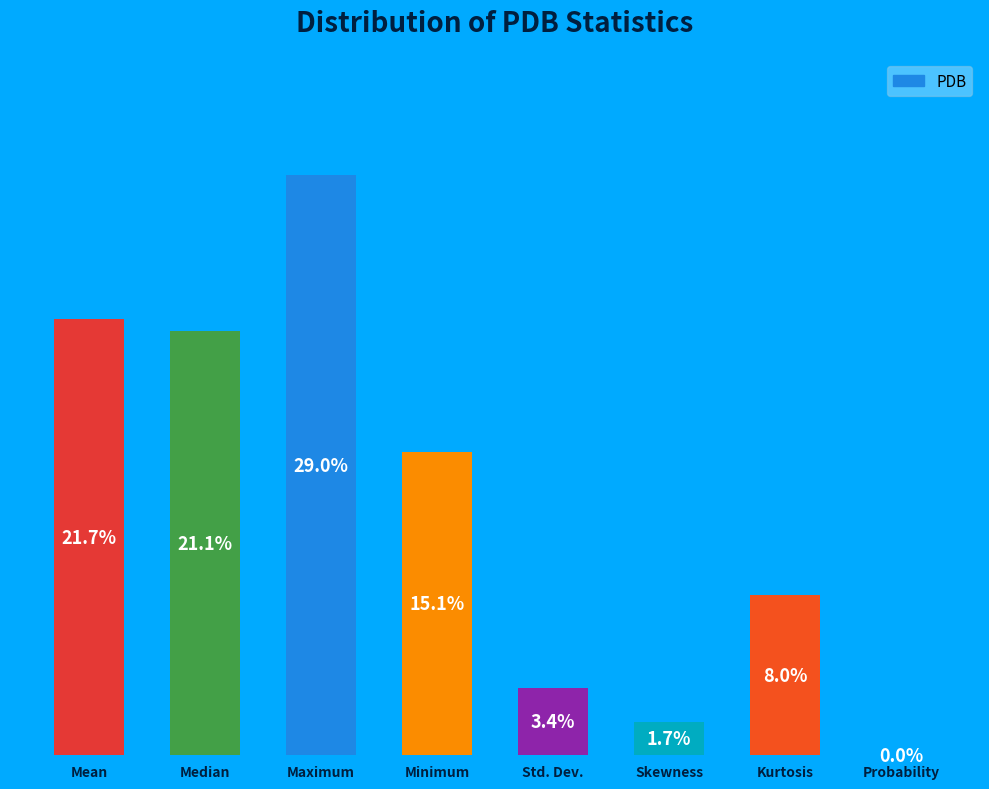

Between Probability and Skewness, which is larger?

Skewness